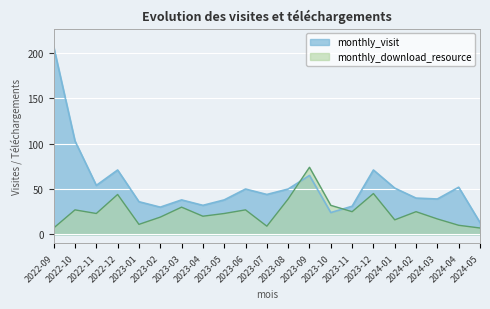

Between 2023-12 and 2024-03, which is larger?

2023-12